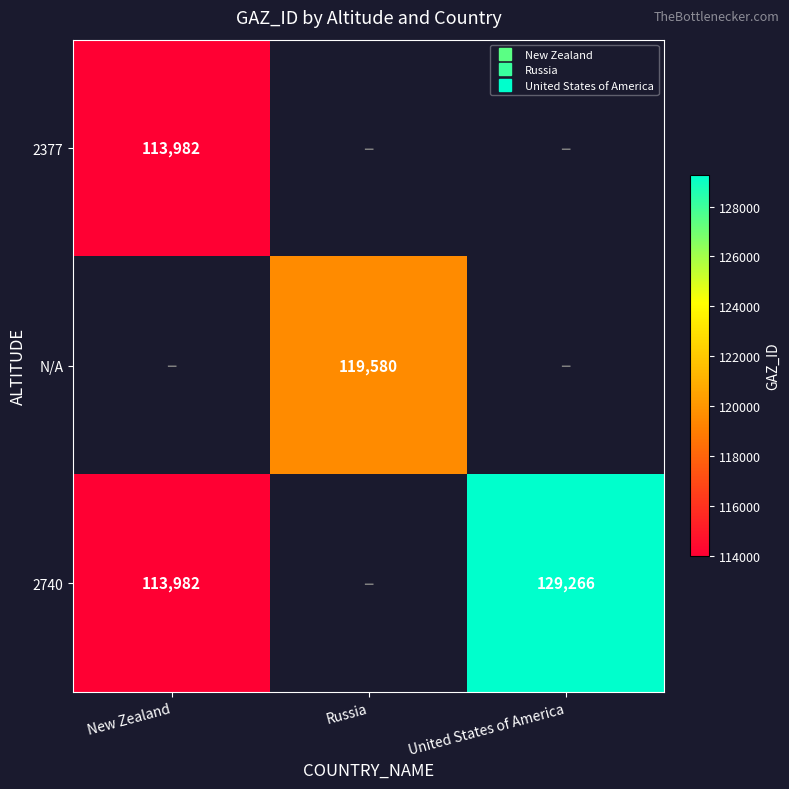

Where is 2740 nearest to the value 121624?

New Zealand